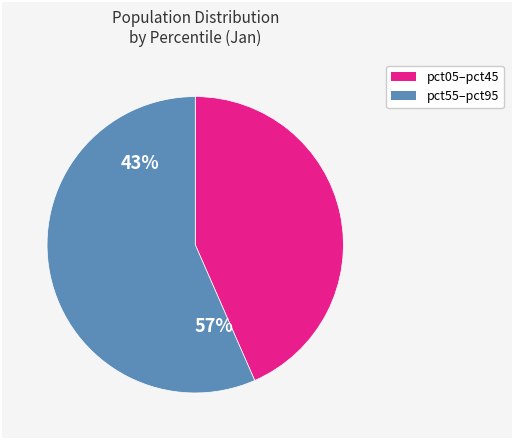

Does any single category account for the majority?

Yes